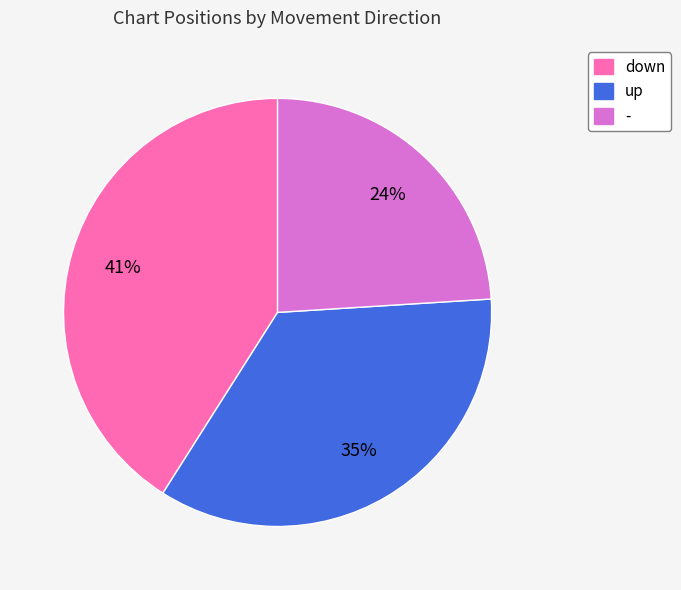

What is the ratio of the value at down to the value at up?

1.2